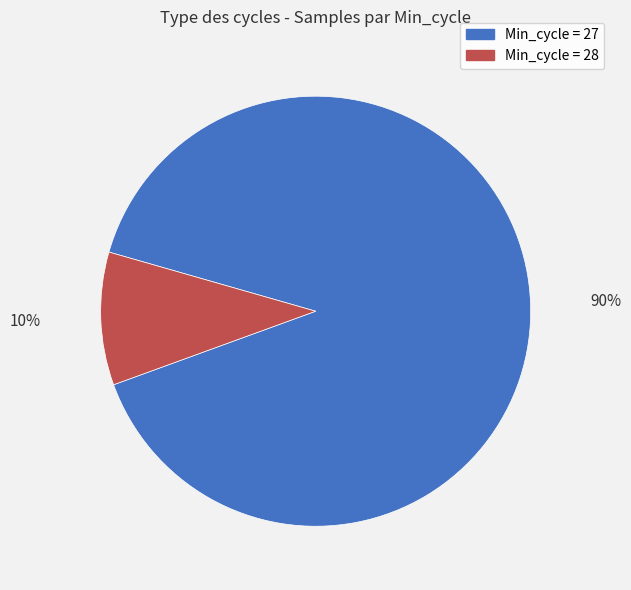

To the nearest percent, what is the difference between the largest and smallest slice percentages?

80%